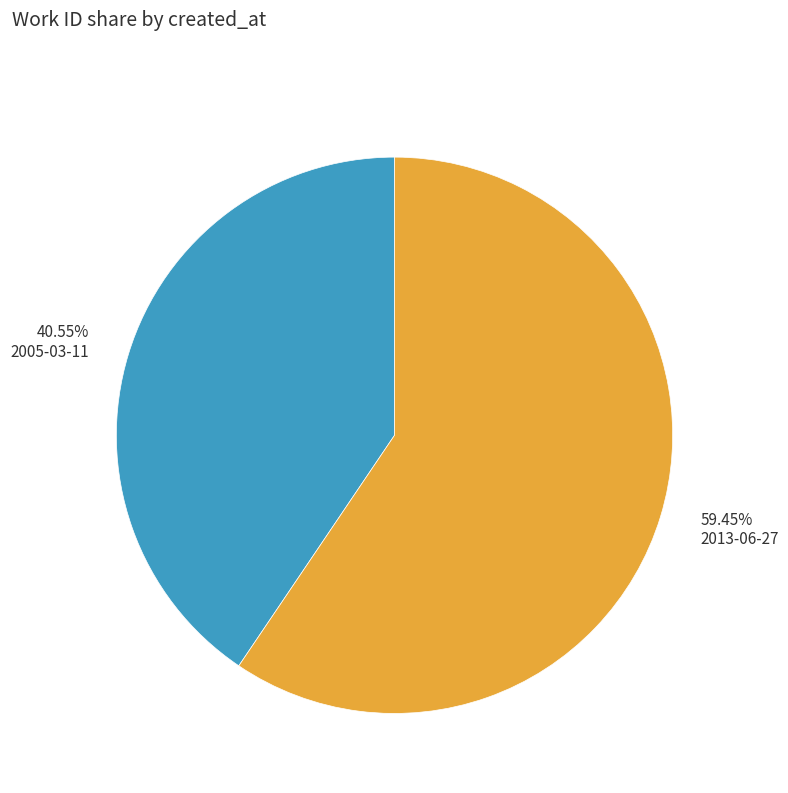

Between 2005-03-11 and 2013-06-27, which is larger?

2013-06-27